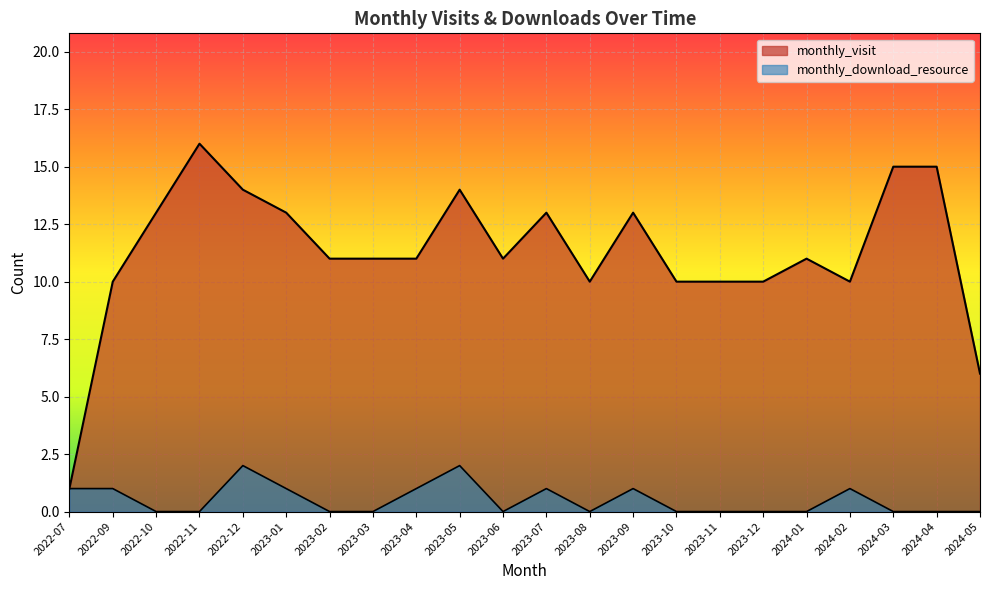

At which label does monthly_visit first exceed 11?

2022-10